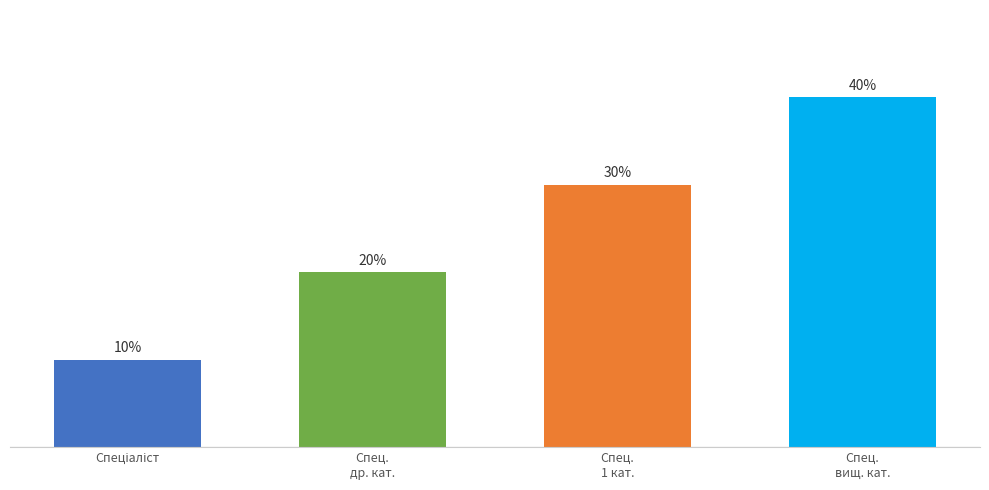

What position from the right is Спец.
1 кат.?

2